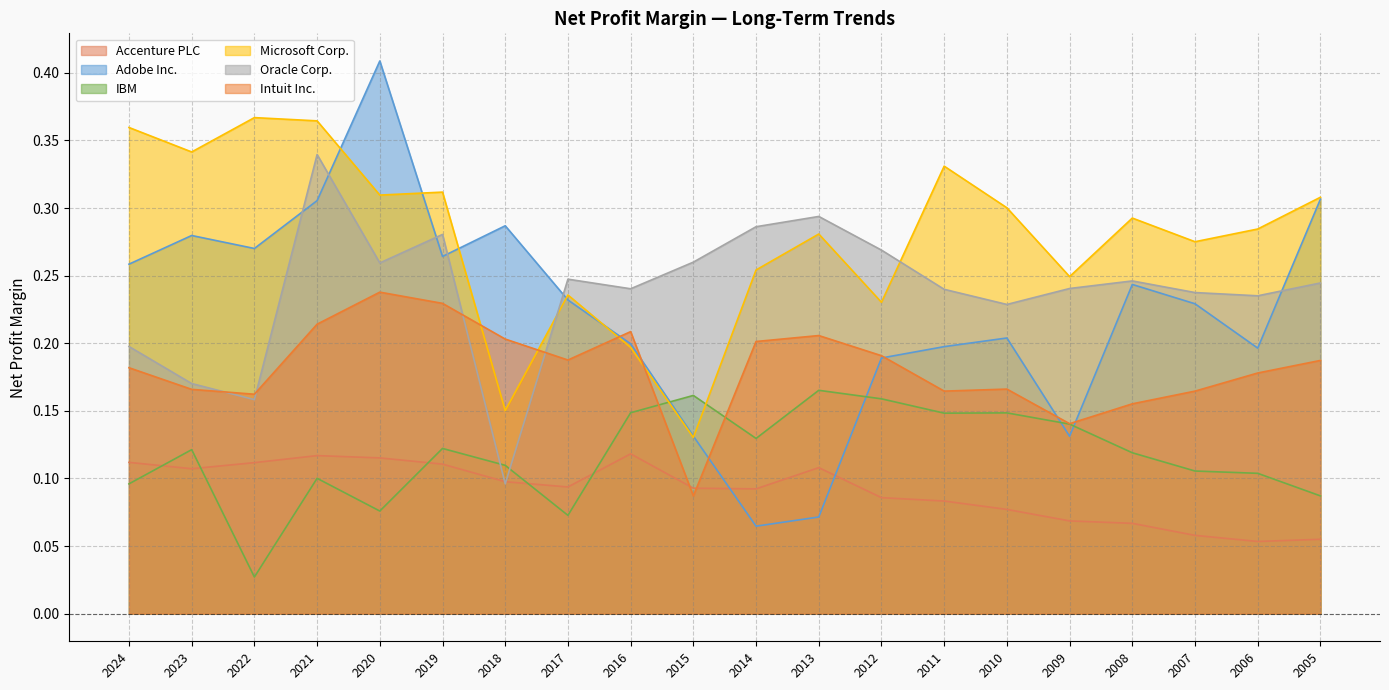

Between which two adjacent categories do Accenture PLC and Intuit Inc. first intersect?

2016 and 2015